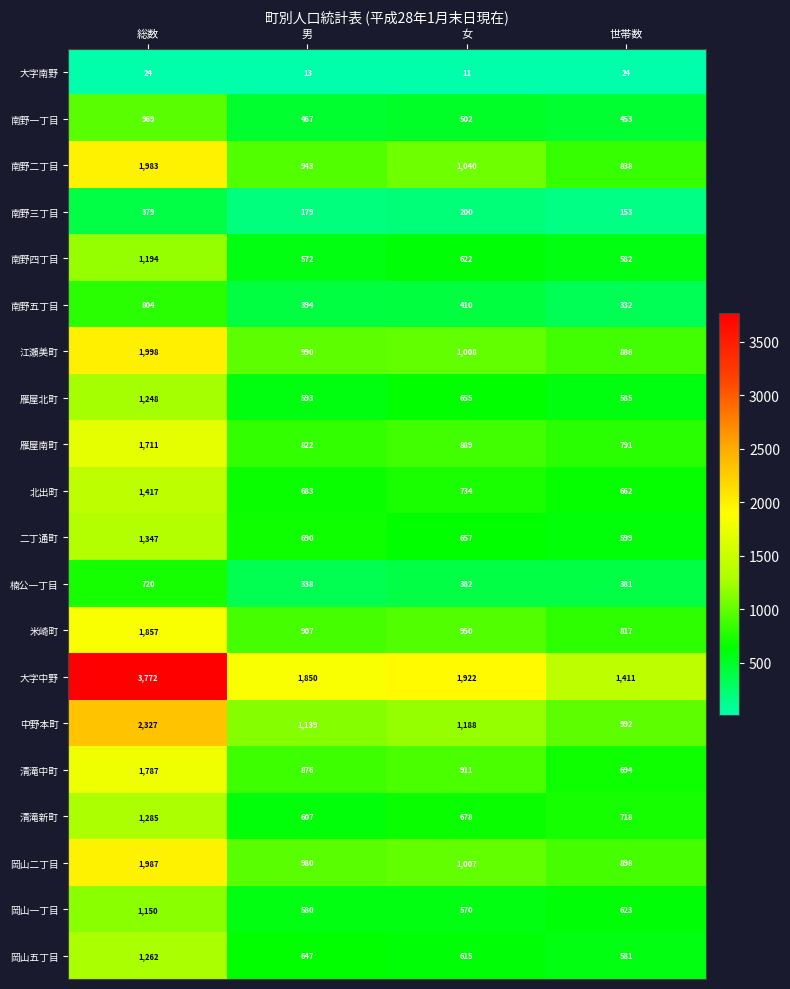

The value of 雁屋北町 at 総数 is 2044. True or false?

False